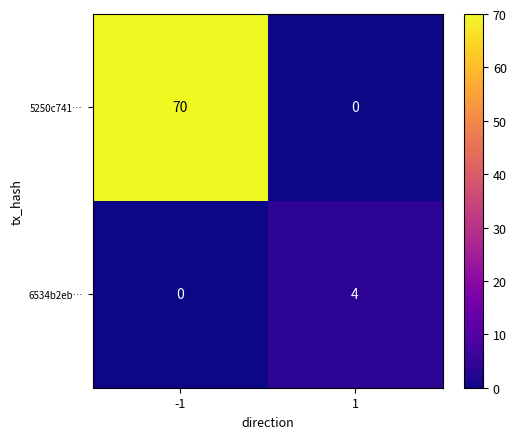

What is the sum of all 6534b2eb… values?

4